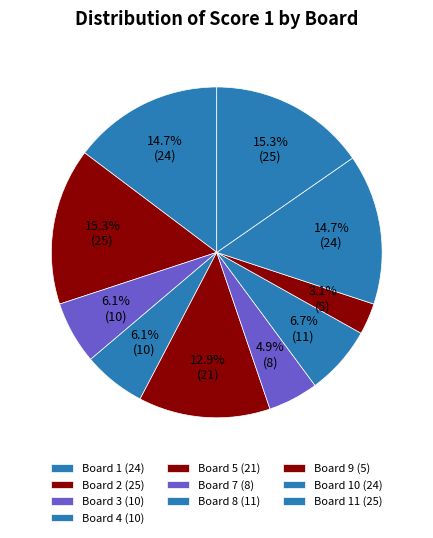

Count the number of slices in the pie.

10